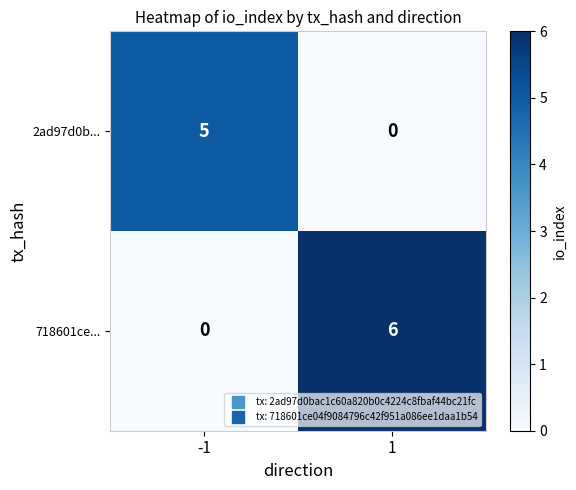

At which category is the sum across all series the highest?

1